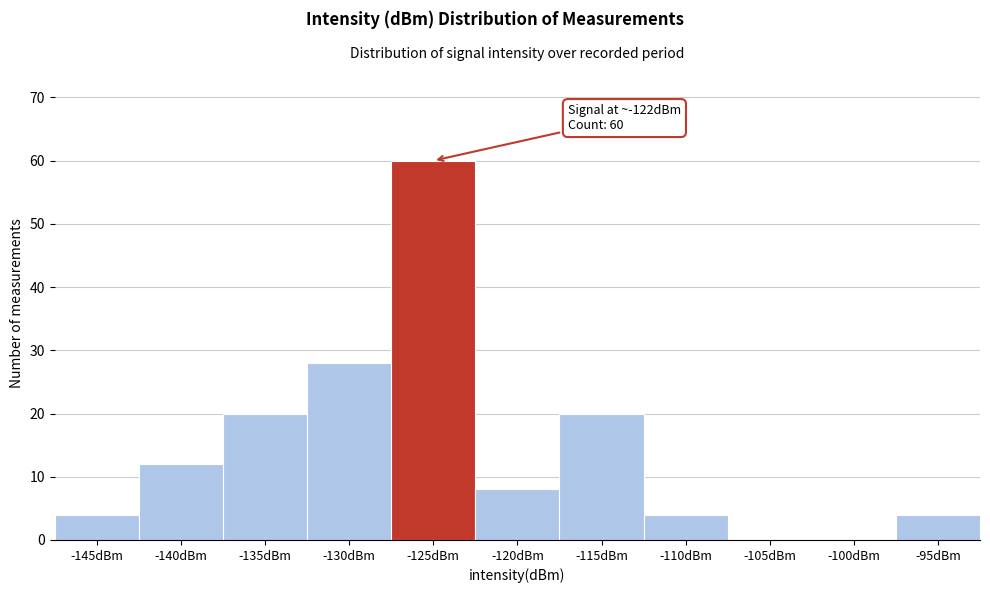

Reading left to right, extract all data points from this chart.

-145dBm=4	-140dBm=12	-135dBm=20	-130dBm=28	-125dBm=60	-120dBm=8	-115dBm=20	-110dBm=4	-105dBm=0	-100dBm=0	-95dBm=4